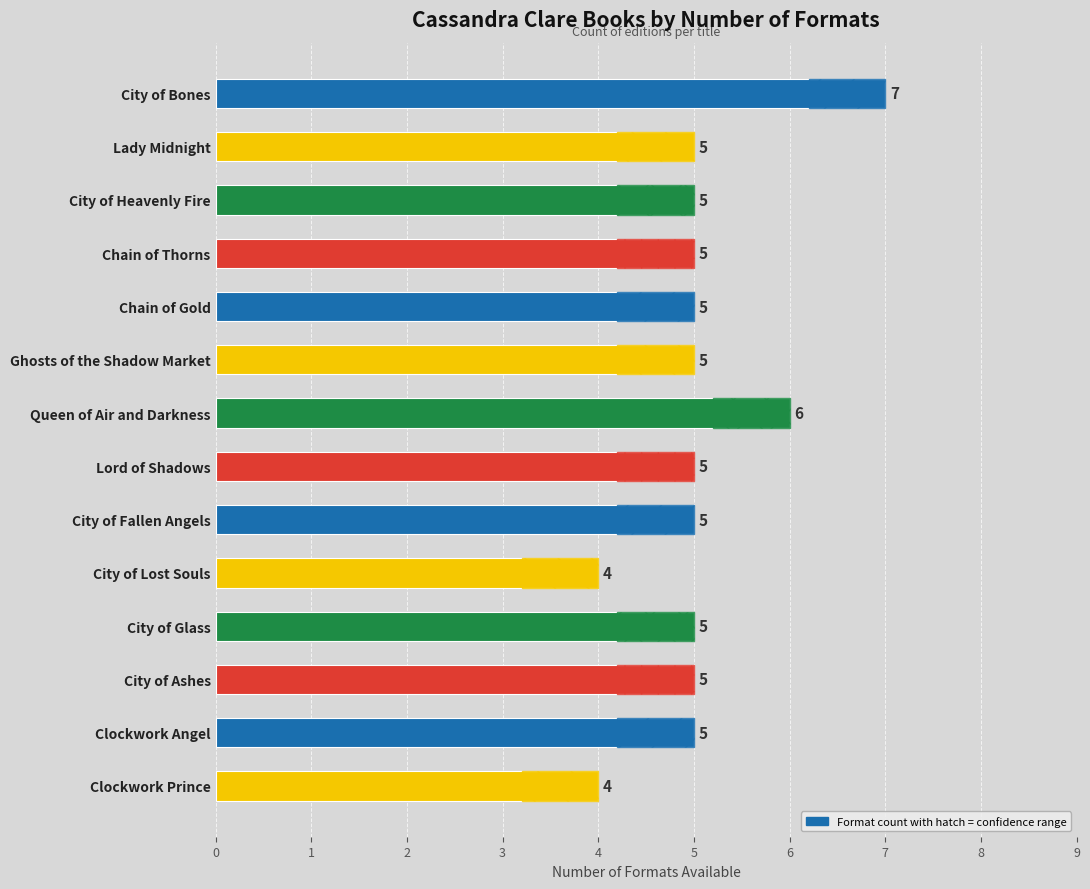

The value at Lady Midnight is 1. True or false?

False